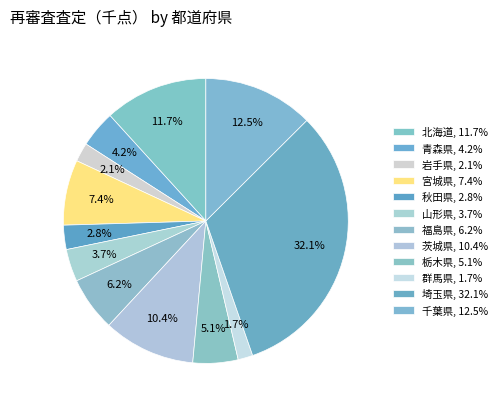

Rank the categories by value from highest to lowest.

埼玉県, 千葉県, 北海道, 茨城県, 宮城県, 福島県, 栃木県, 青森県, 山形県, 秋田県, 岩手県, 群馬県